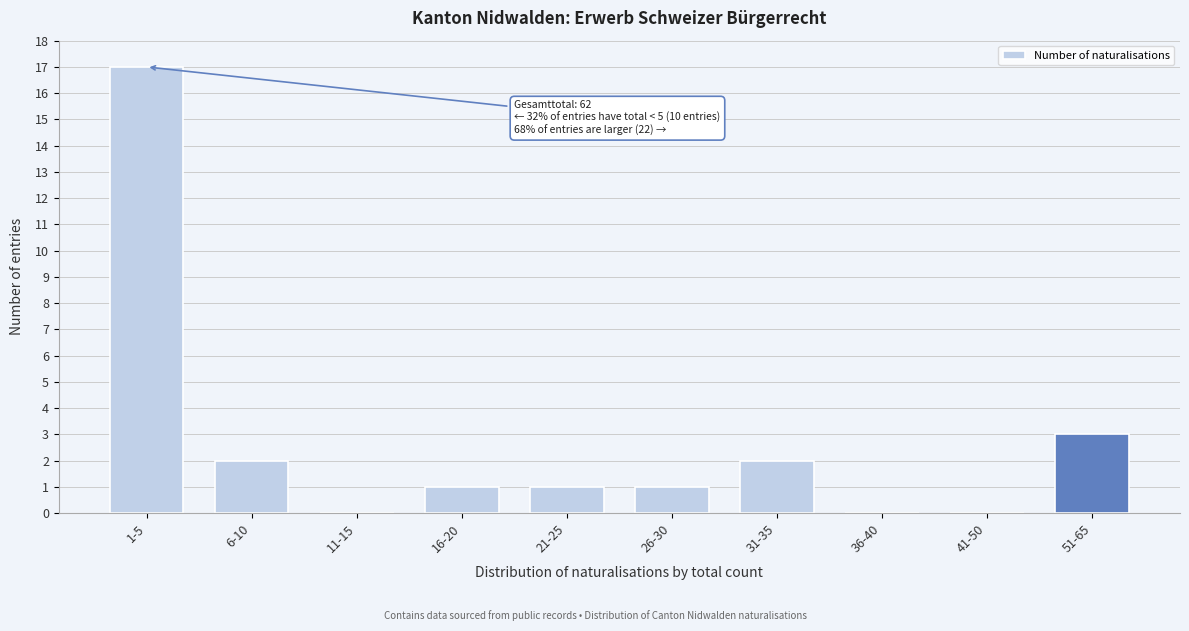

Reading left to right, list all the values displayed in this chart.

1-5=17	6-10=2	11-15=0	16-20=1	21-25=1	26-30=1	31-35=2	36-40=0	41-50=0	51-65=3